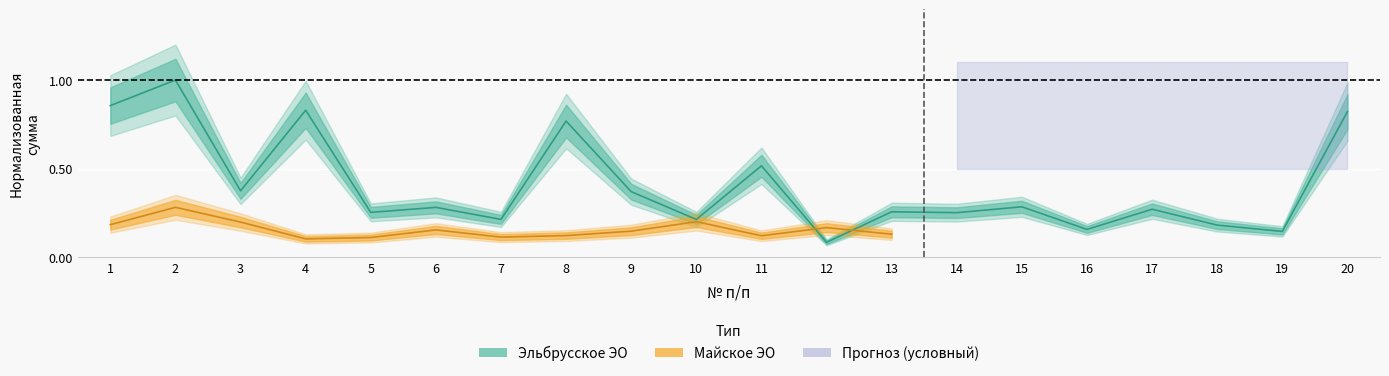

Reading left to right, transcribe all the data shown in this chart.

1=0.9	2=1.0	3=0.4	4=0.8	5=0.3	6=0.3	7=0.2	8=0.8	9=0.4	10=0.2	11=0.5	12=0.1	13=0.3	14=0.3	15=0.3	16=0.2	17=0.3	18=0.2	19=0.1	20=0.8